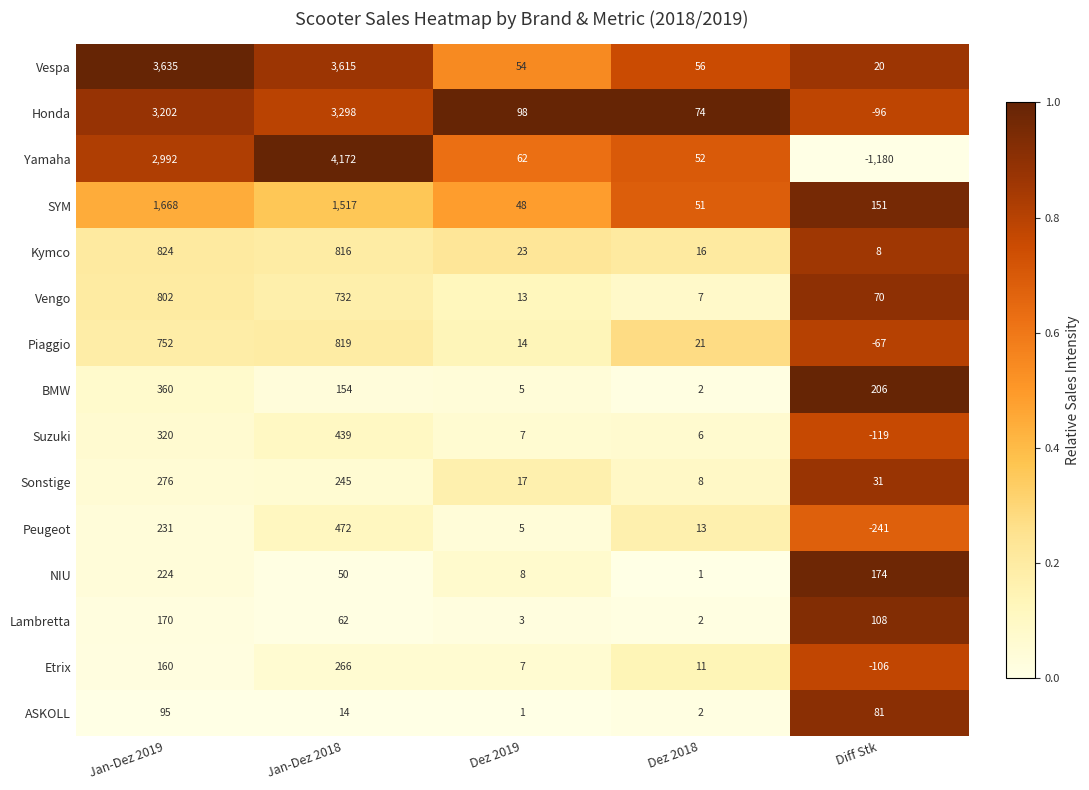

Is the value of Yamaha at Diff Stk greater than the value of Sonstige at Dez 2019?

No